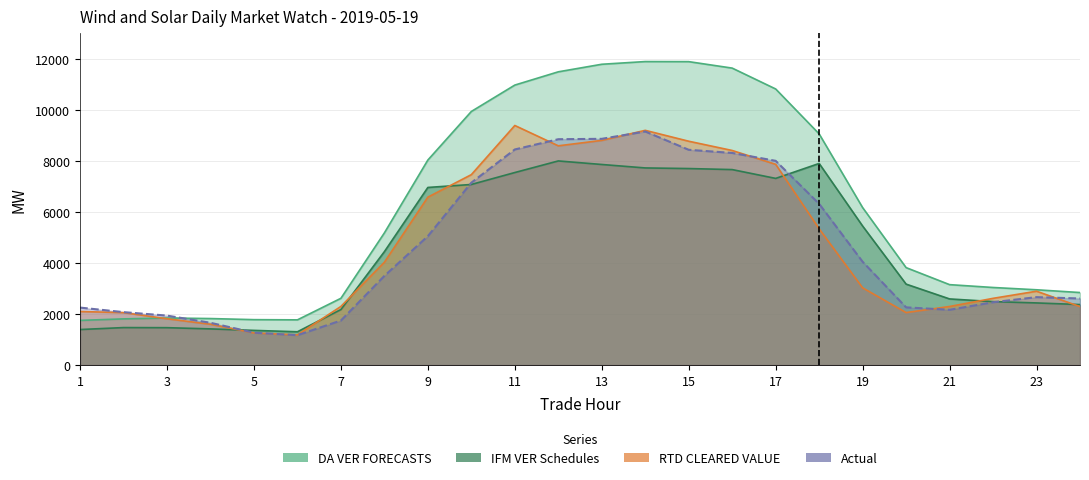

Which series changed the most between 11 and 14?

DA VER FORECASTS